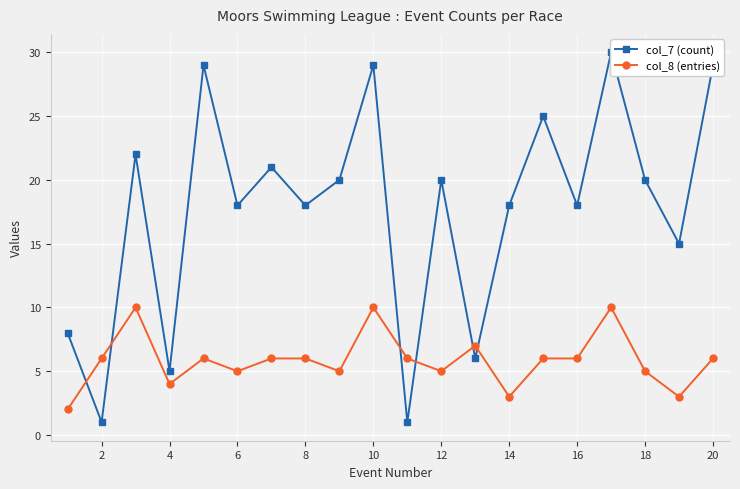

How many data points does each series have?

20